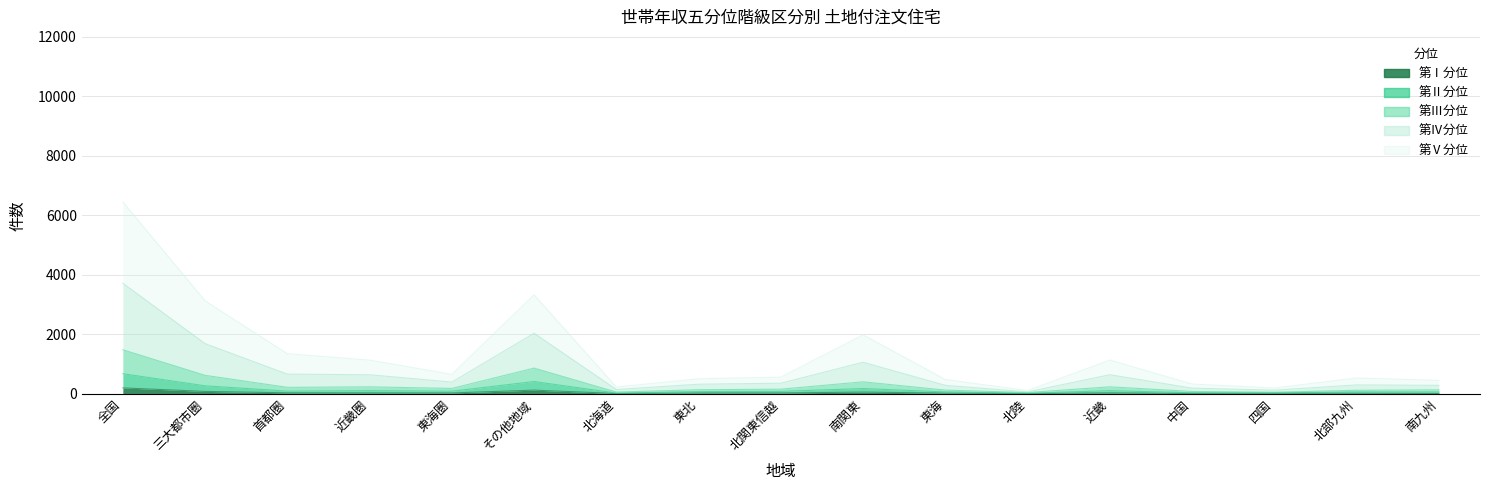

Where is the first local maximum for 第Ⅰ分位?

その他地域